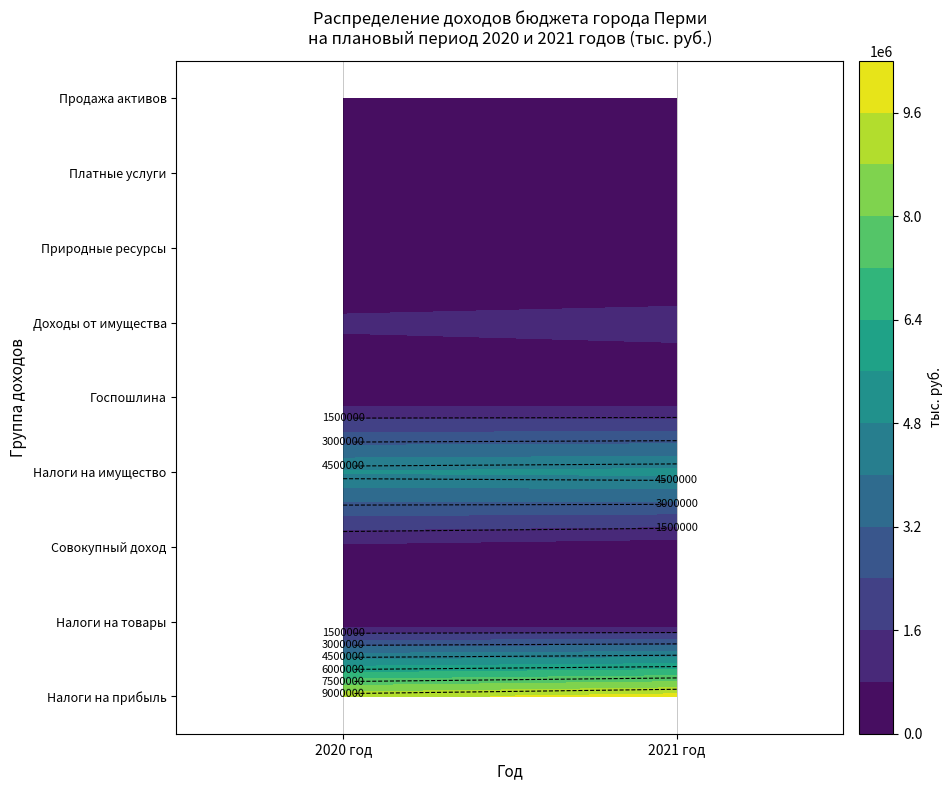

Reading right to left, list all the values displayed in this chart.

НАЛОГИ НА ПРИБЫЛЬ, ДОХОДЫ: 9934228.4	9337624.5
НАЛОГИ НА ТОВАРЫ (РАБОТЫ, УСЛУГИ): 50192.5	48444.2
НАЛОГИ НА СОВОКУПНЫЙ ДОХОД: 332783.2	631910.3
НАЛОГИ НА ИМУЩЕСТВО: 5026634.1	4875750.6
ГОСУДАРСТВЕННАЯ ПОШЛИНА: 197810.8	197859.3
ДОХОДЫ ОТ ИСПОЛЬЗОВАНИЯ ИМУЩЕСТВА: 1018440.3	900649.9
ПЛАТЕЖИ ПРИ ПОЛЬЗОВАНИИ ПРИРОДНЫМИ РЕСУРСАМИ: 10301.1	9931.1
ДОХОДЫ ОТ ОКАЗАНИЯ ПЛАТНЫХ УСЛУГ: 206830.6	275445.3
ДОХОДЫ ОТ ПРОДАЖИ МАТЕРИАЛЬНЫХ И НЕМАТЕРИАЛЬНЫХ АКТИВОВ: 202056.7	201446.8